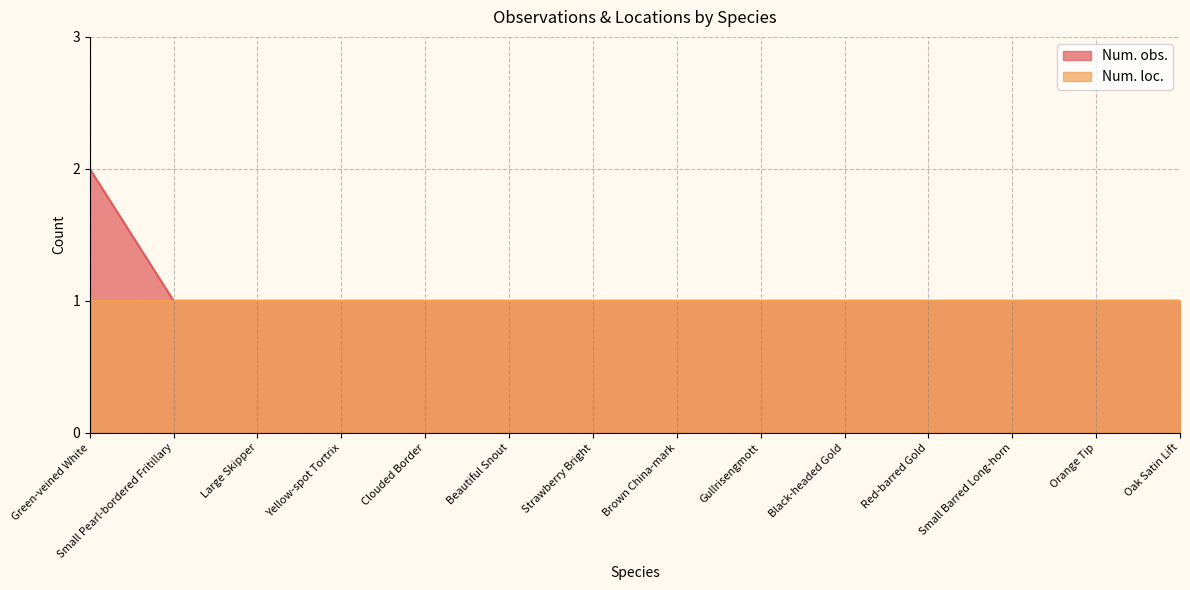

Read the value at Clouded Border.

1